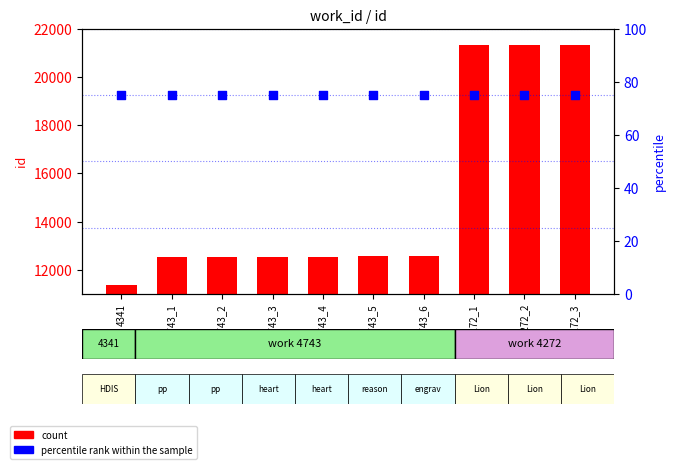

Which series contains the lowest Y value?

percentile rank within the sample